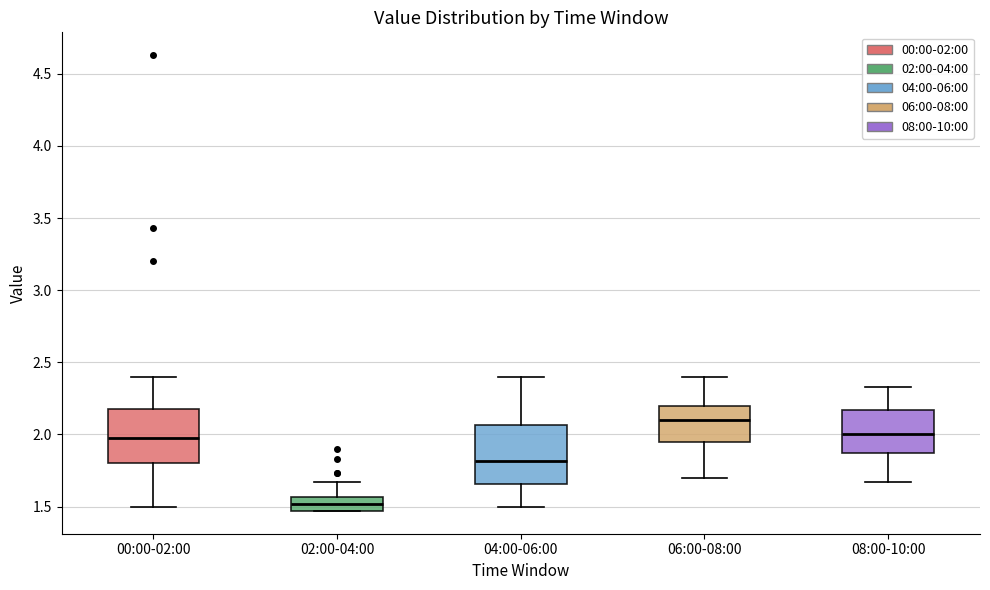

Reading left to right, transcribe this box plot: for each box, give where its median line is, the range the box spans, and where its two whiskers end, as read against the y-axis. The values are not printed on the chart, so give them approximately, as read against the axis.

00:00-02:00: median 2.00, box 1.80 to 2.20, whiskers 1.50 to 2.40
02:00-04:00: median 1.50, box 1.45 to 1.55, whiskers 1.45 to 1.65
04:00-06:00: median 1.80, box 1.65 to 2.05, whiskers 1.50 to 2.40
06:00-08:00: median 2.10, box 1.95 to 2.20, whiskers 1.70 to 2.40
08:00-10:00: median 2.00, box 1.85 to 2.15, whiskers 1.65 to 2.35